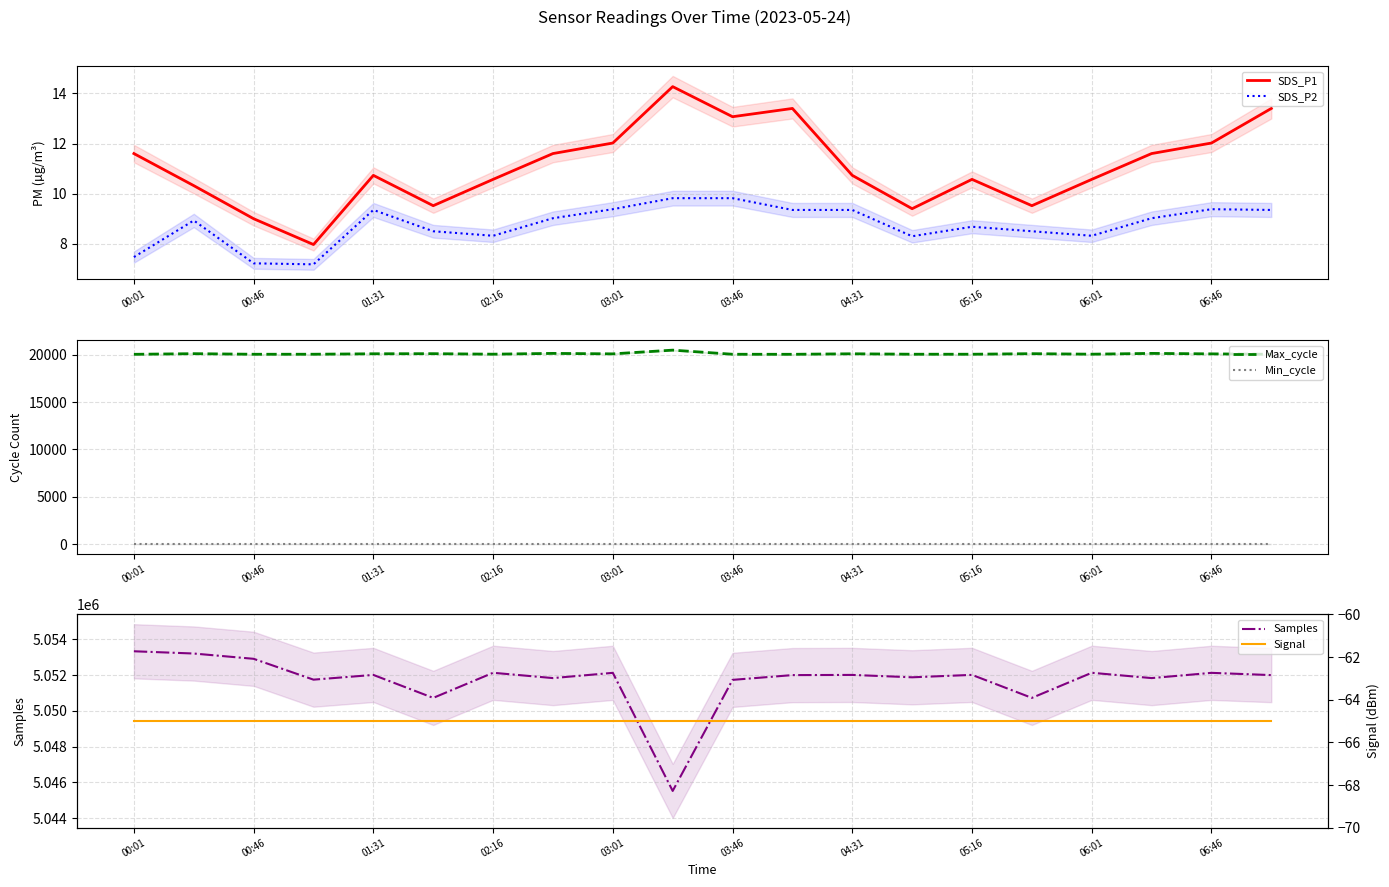

True or false: SDS_P2 and SDS_P1 cross at least once.

False